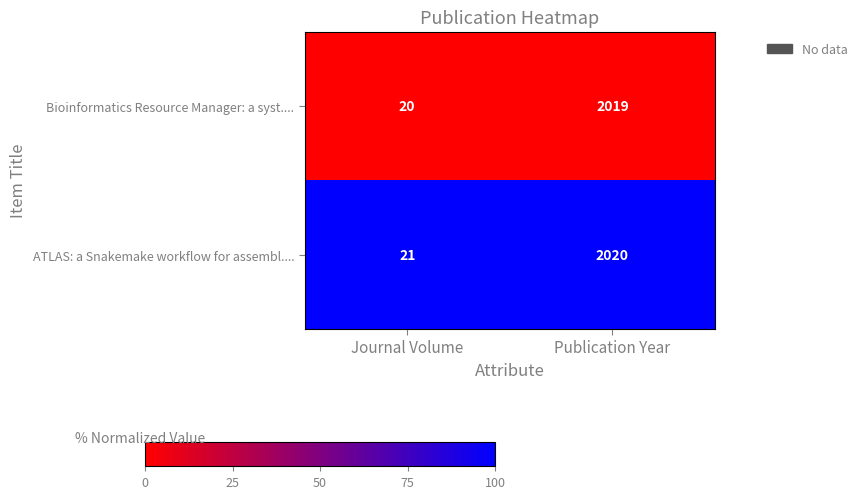

List the series in order of their peak value, lowest first.

Bioinformatics Resource Manager: a syst...., ATLAS: a Snakemake workflow for assembl....